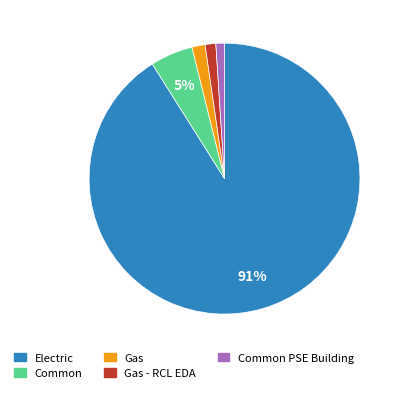

What is the largest slice in the pie chart?

Electric